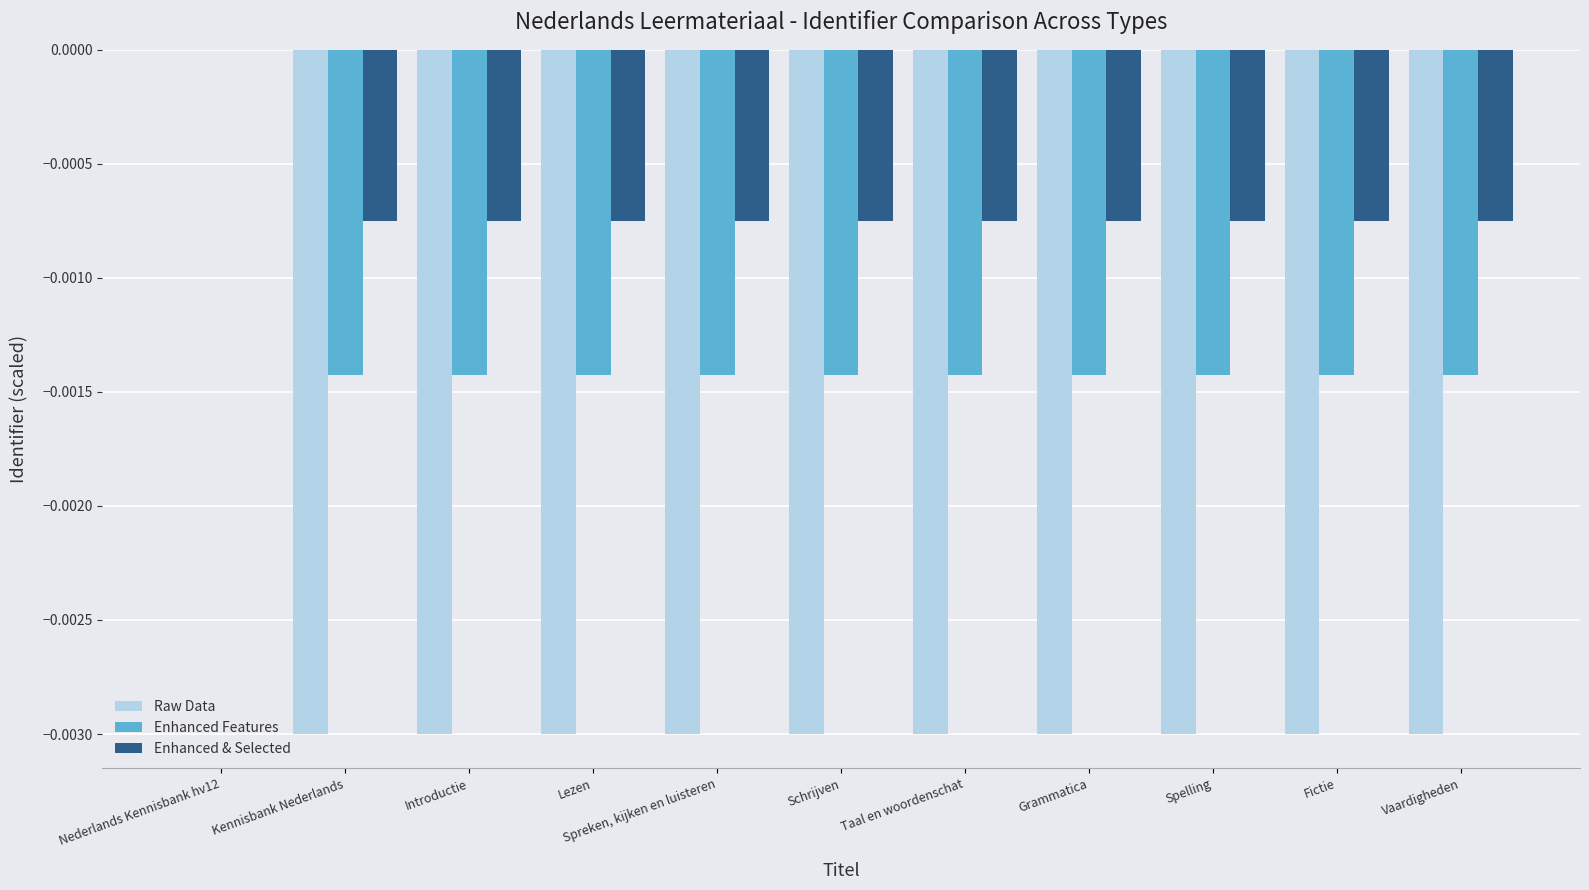

Which series has the largest total across all categories?

Enhanced & Selected